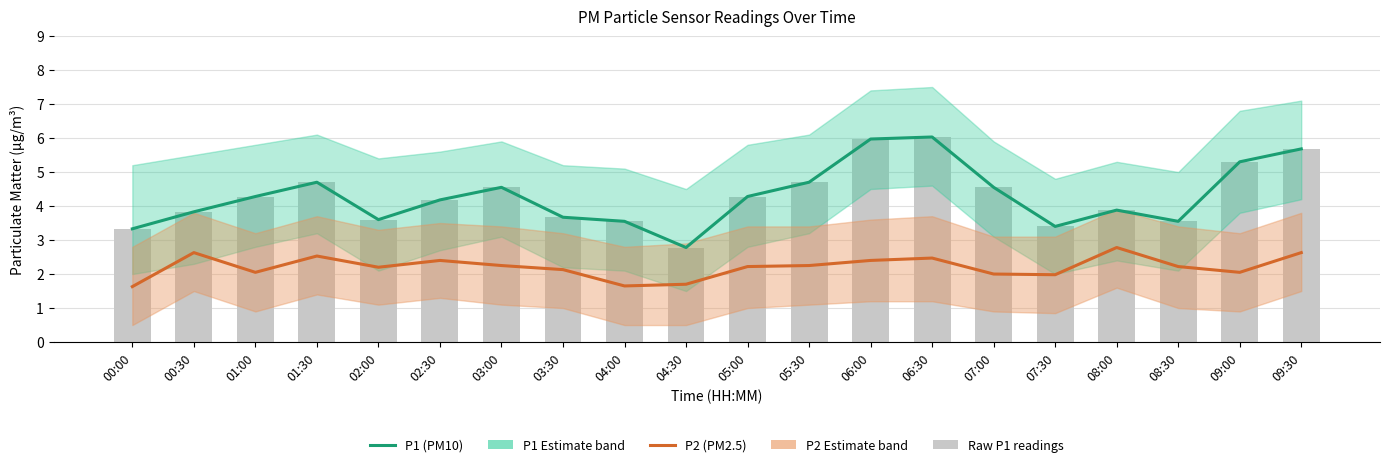

What is the label of the 3rd bar from the left?

01:00